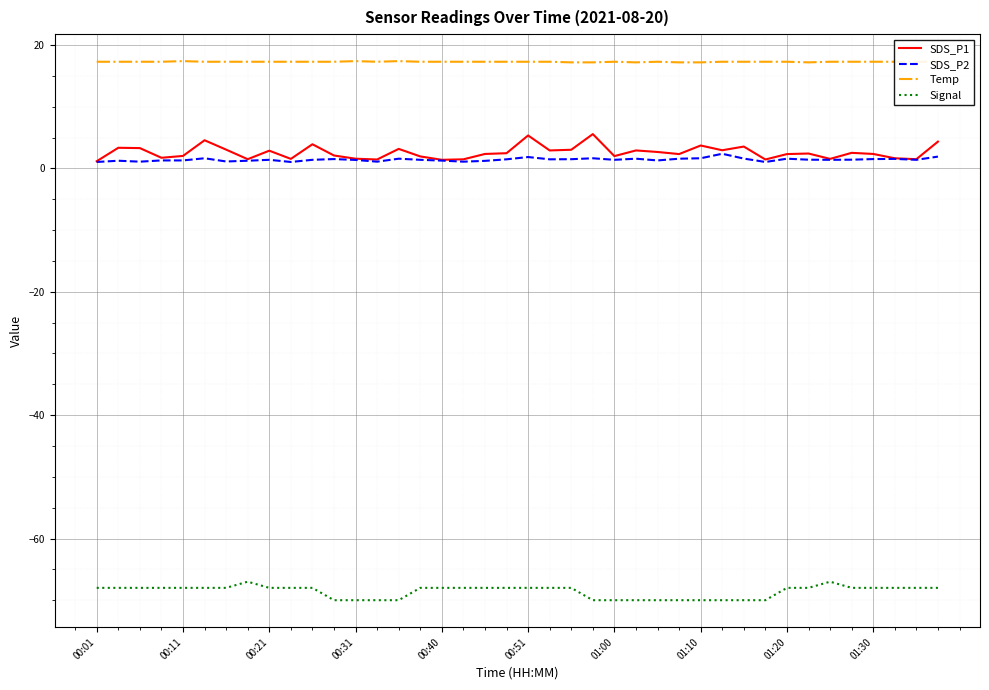

Rank the series by their maximum value, from highest to lowest.

Temp, SDS_P1, SDS_P2, Signal